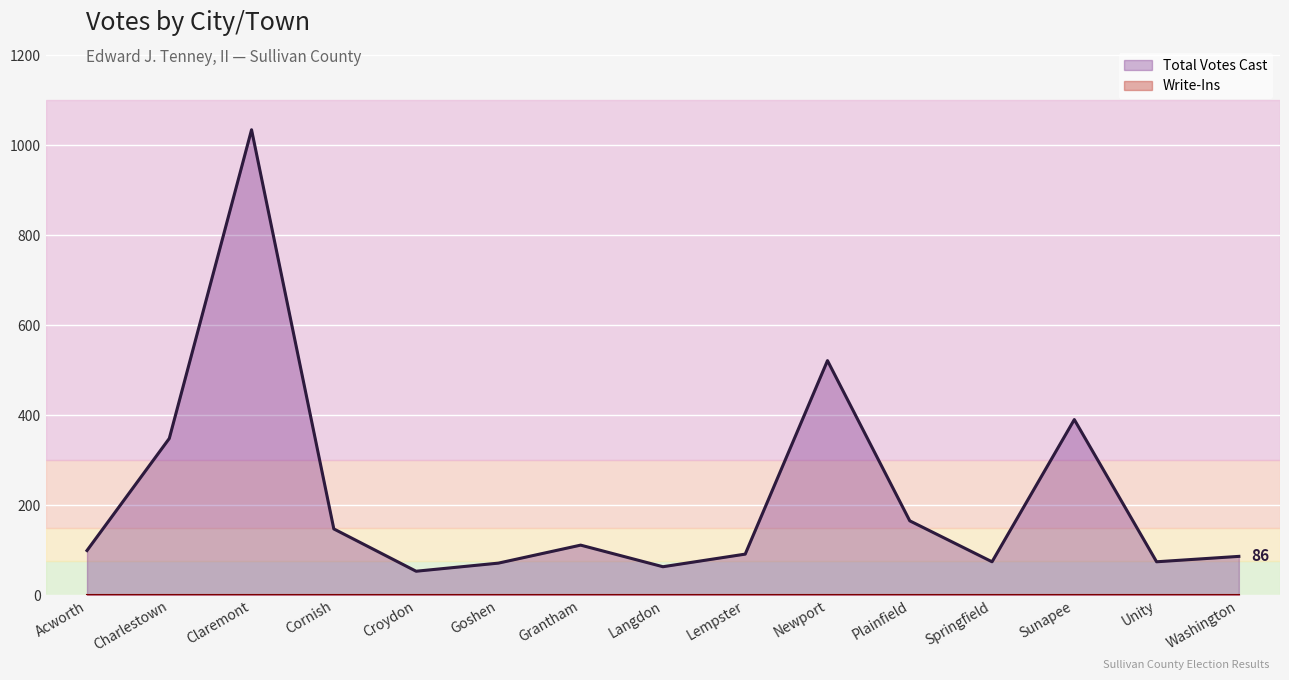

What is the smallest value displayed?

0